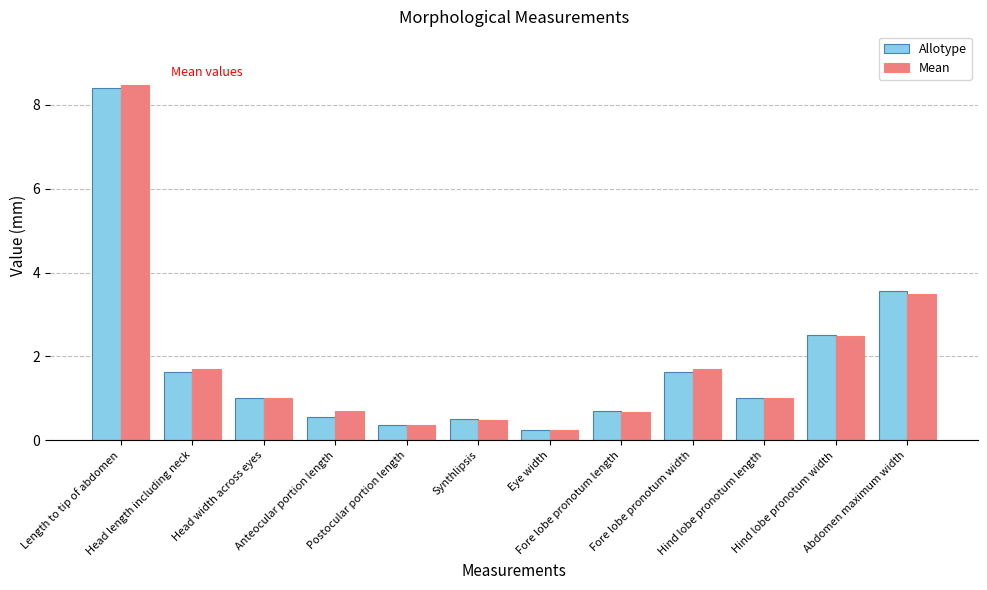

List the series in order of their peak value, lowest first.

Allotype, Mean